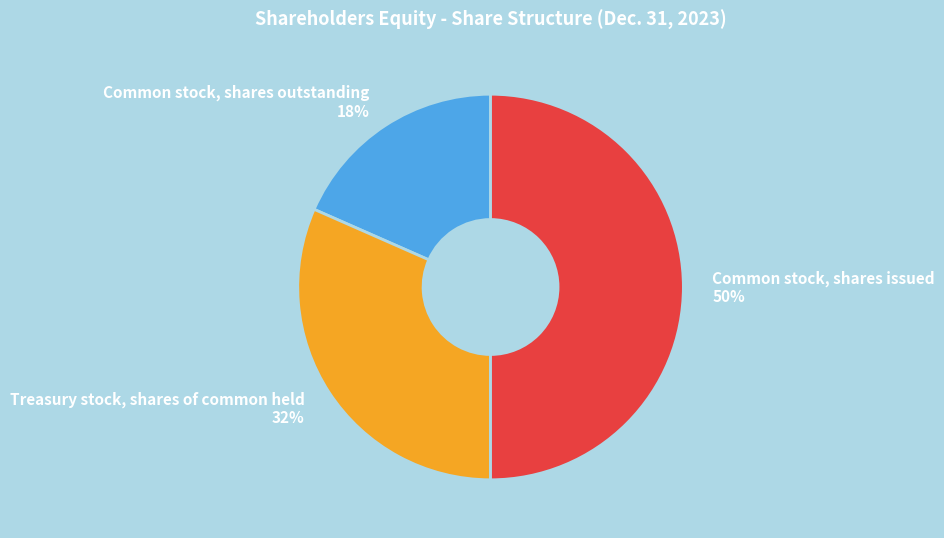

To the nearest percent, what is the average slice percentage?

33%